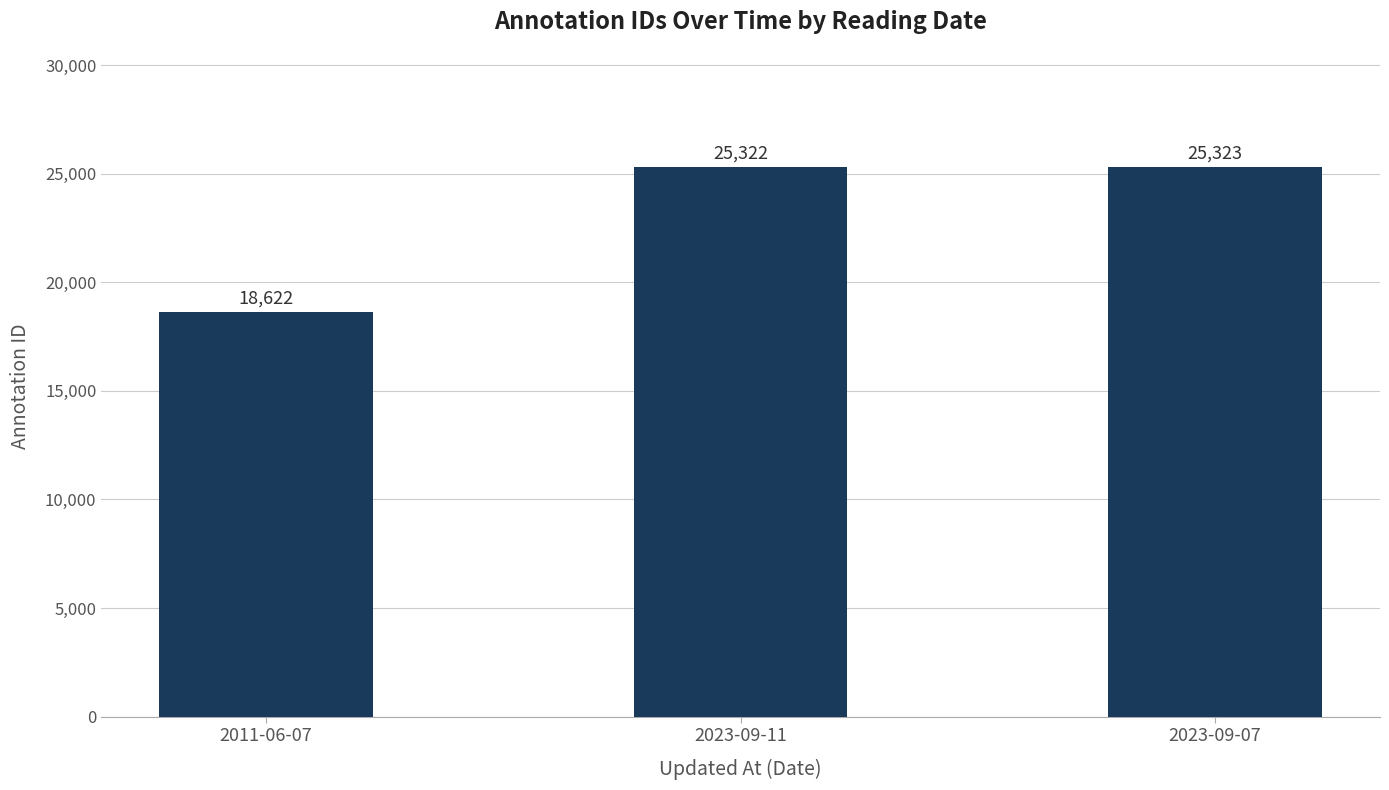

What position from the left is 2023-09-11?

2